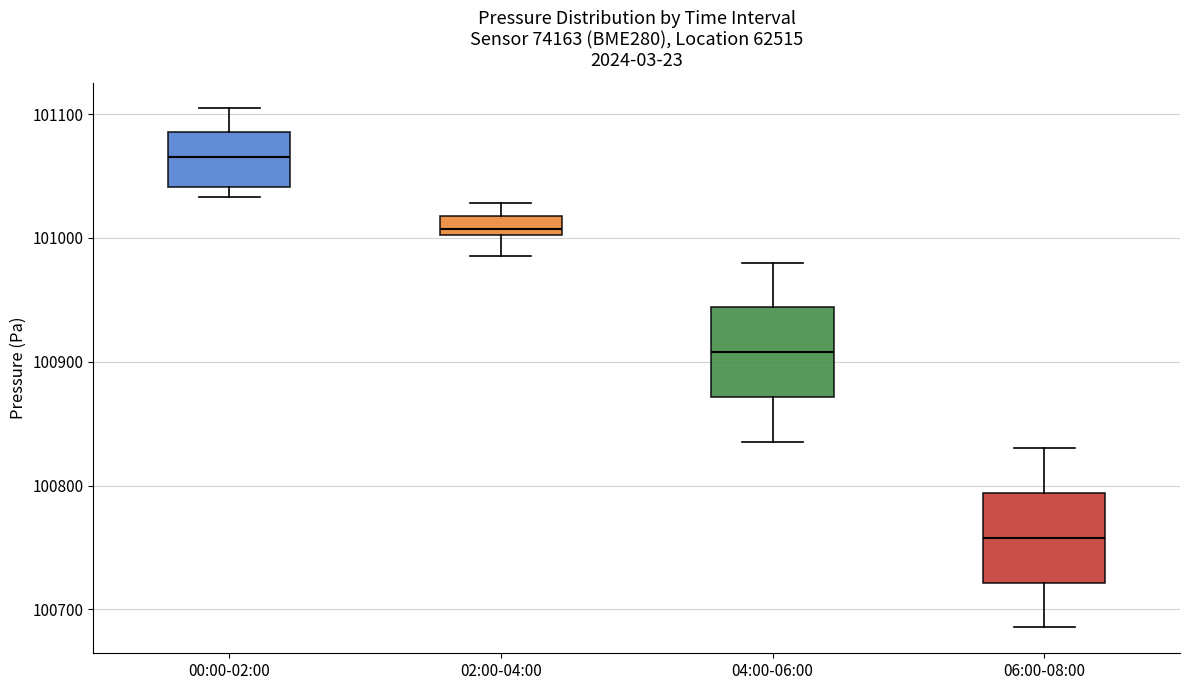

Which box has the highest median line?

00:00-02:00